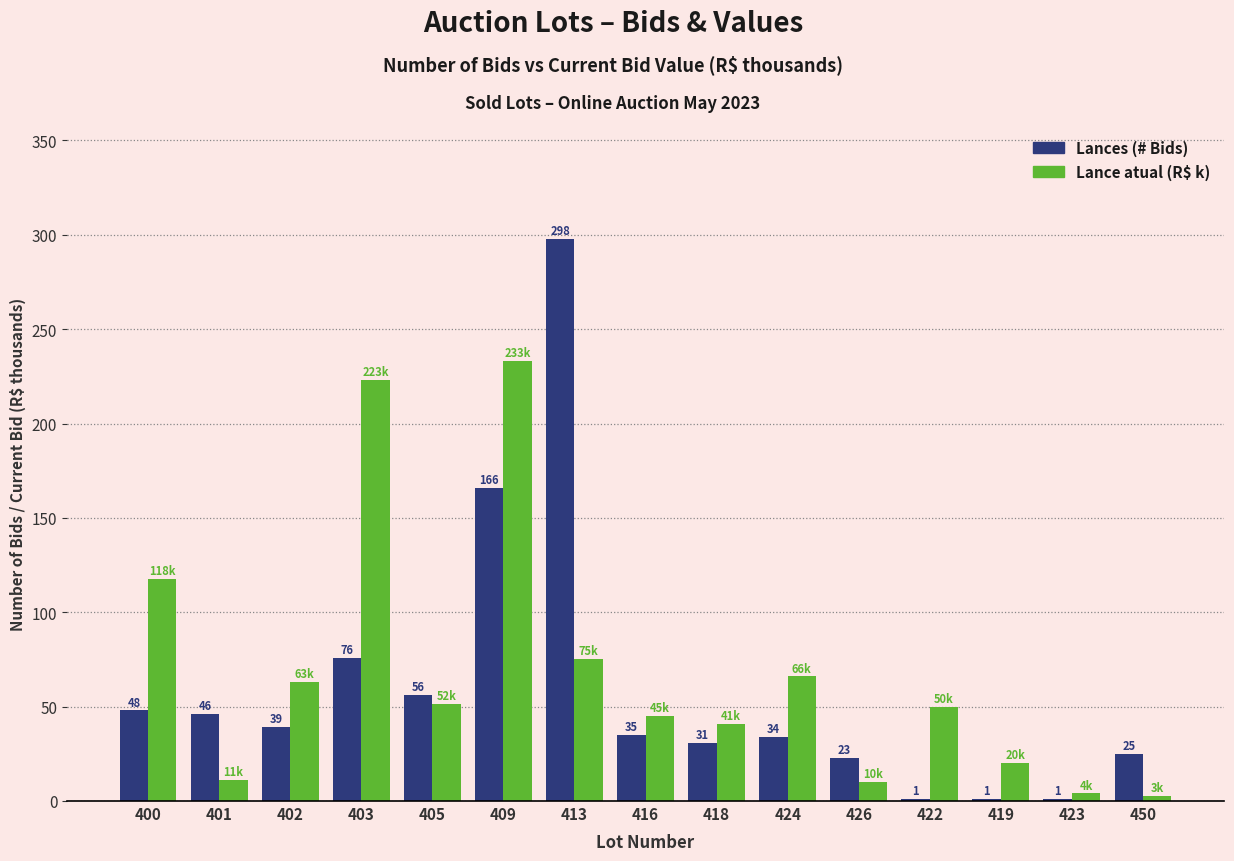

The value of Lance atual (R$ k) at 403 is 223.0. True or false?

True